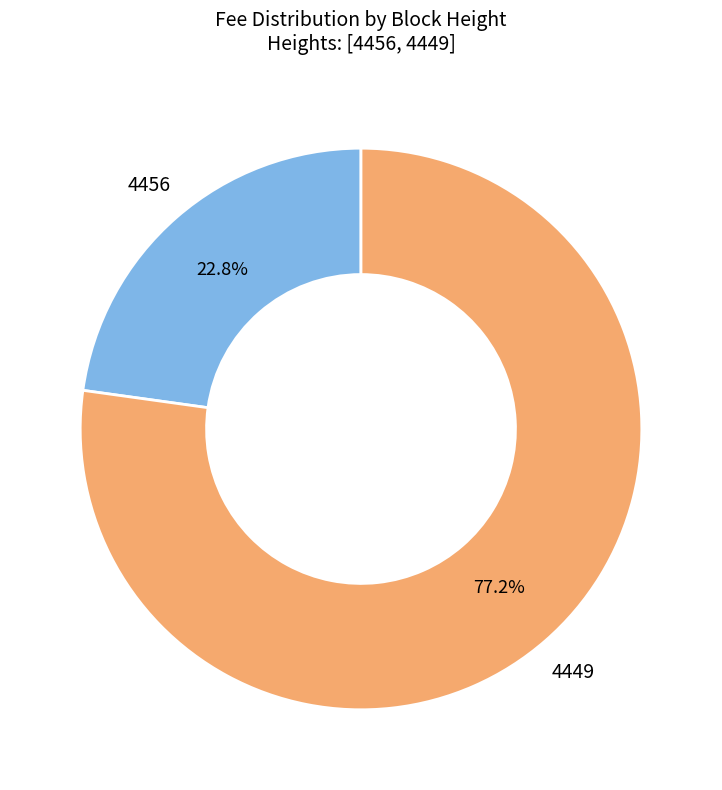

How many slices are in this pie chart?

2